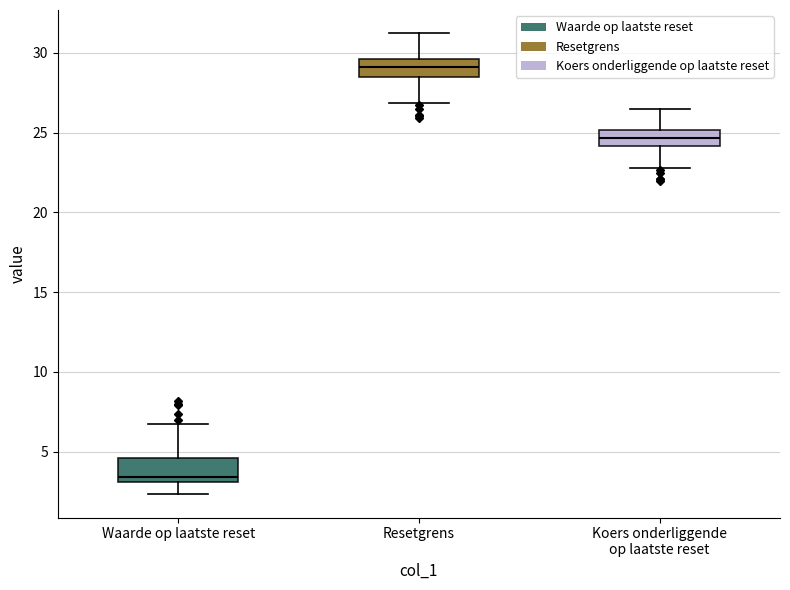

Where is the upper edge of the box for Resetgrens on the y-axis? The values are not printed on the chart, so give them approximately, as read against the axis.

29.5